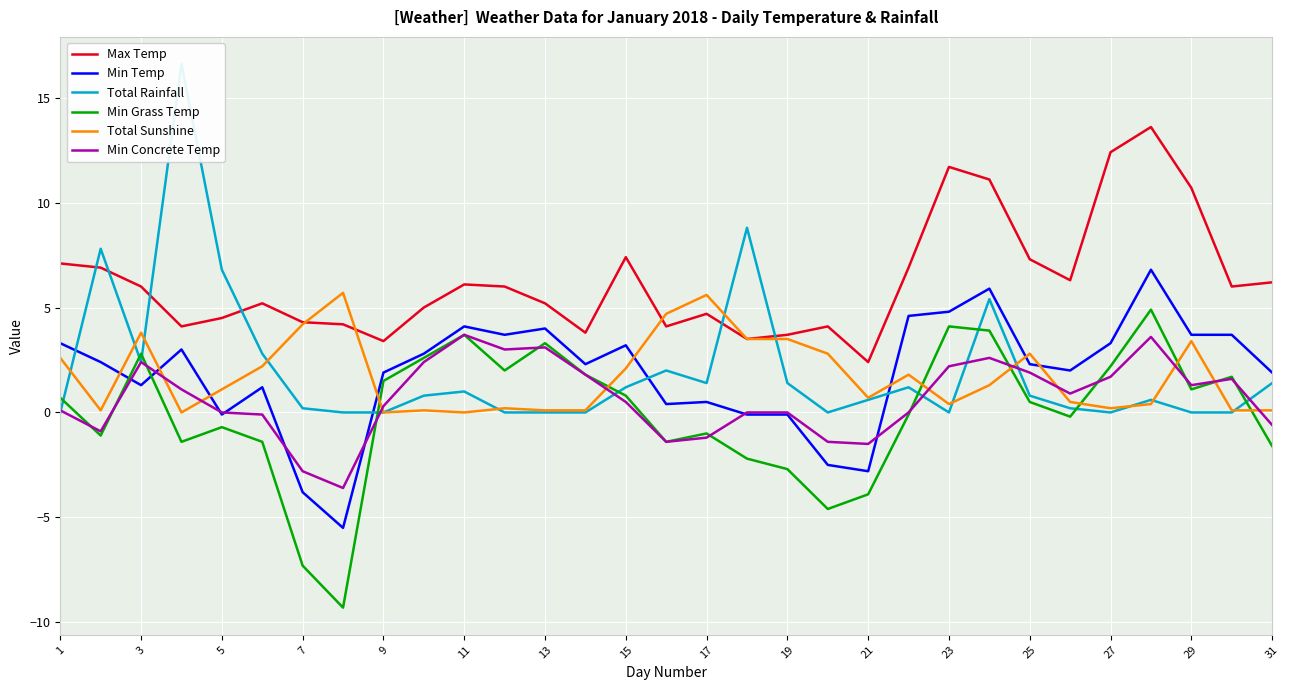

What is the maximum value for Min Concrete Temp?

3.7